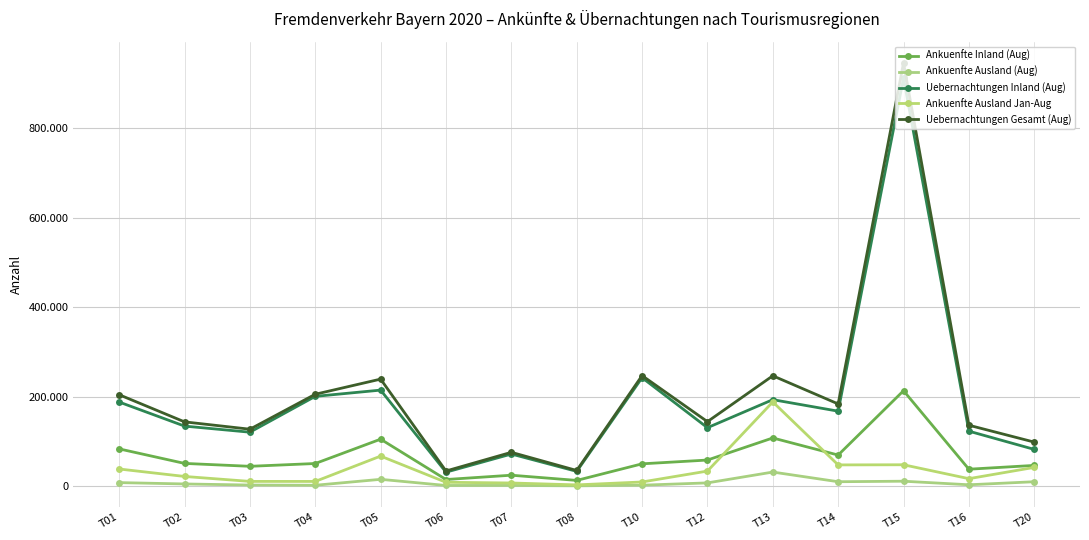

True or false: Uebernachtungen Gesamt (Aug) and Uebernachtungen Inland (Aug) intersect in this chart.

False